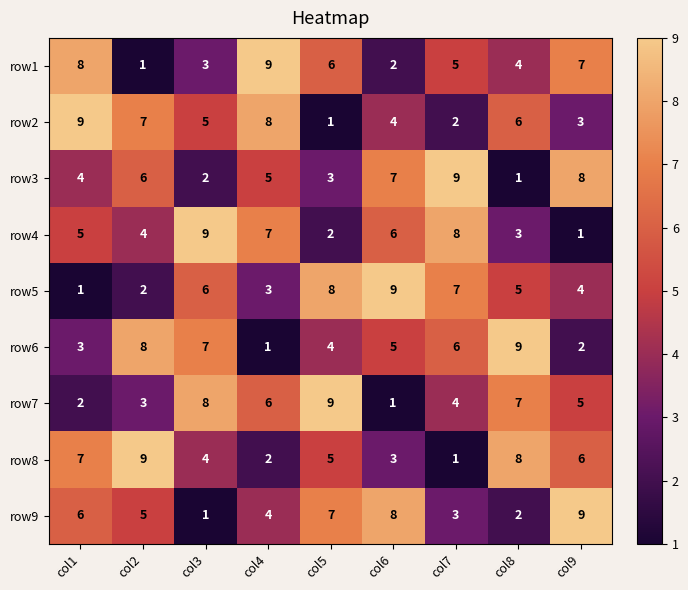

Is the value of row8 at col6 greater than the value of row3 at col7?

No